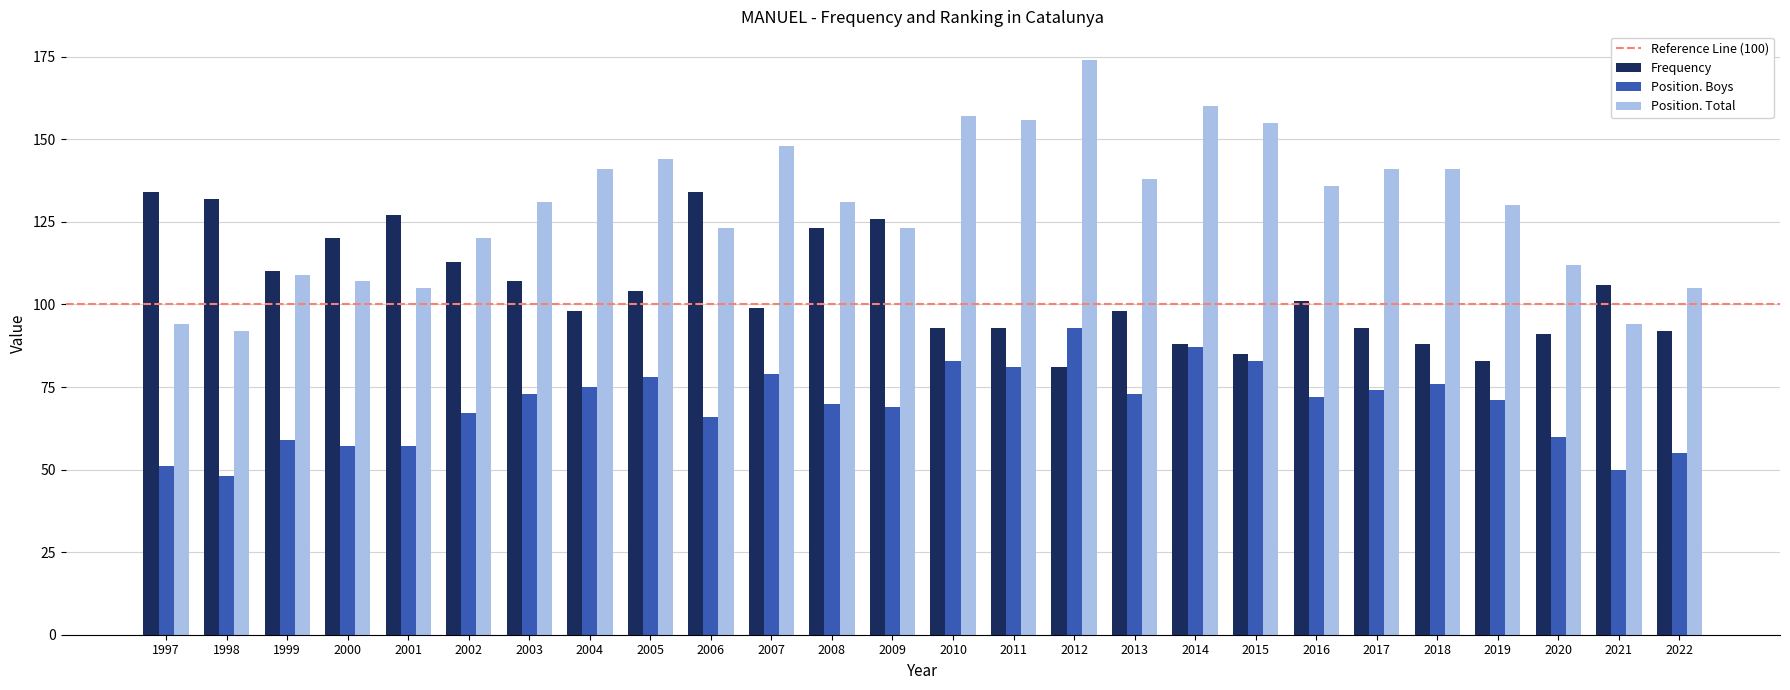

At how many categories does at least one series exceed 80?

26